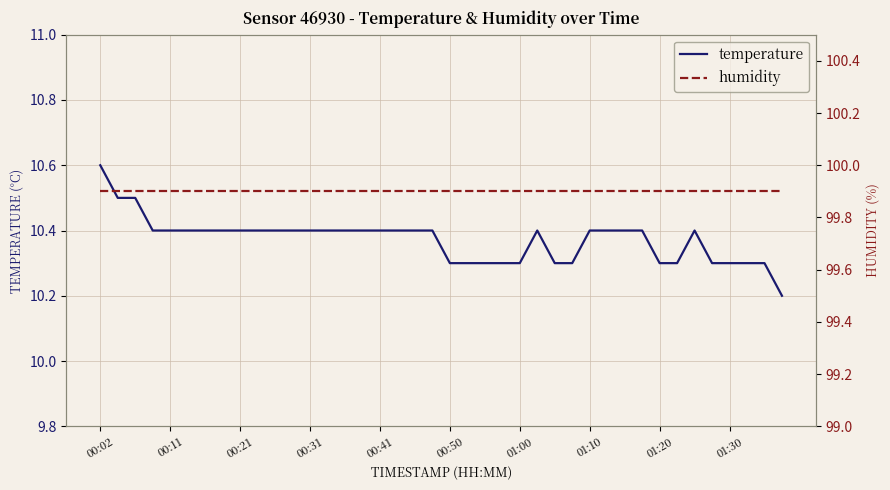

What is the sum of the temperature values at 00:21 and 15?

20.9